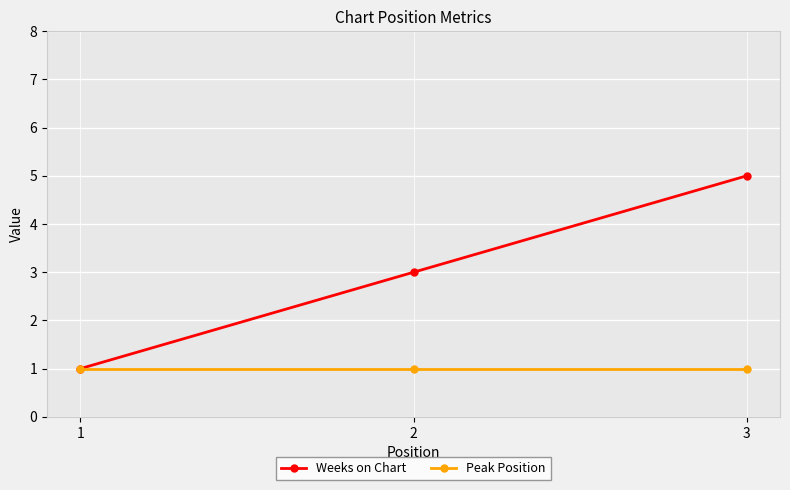

What is the highest value of the Peak Position series?

1